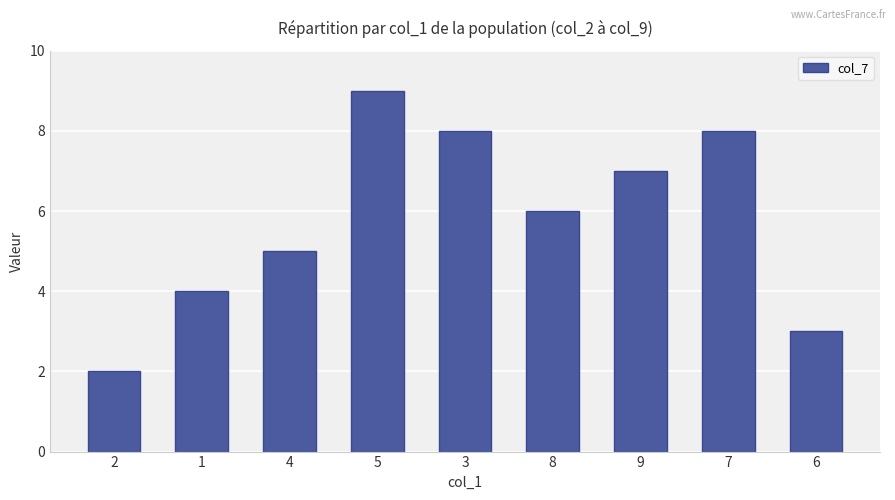

How many distinct data groups are displayed?

1